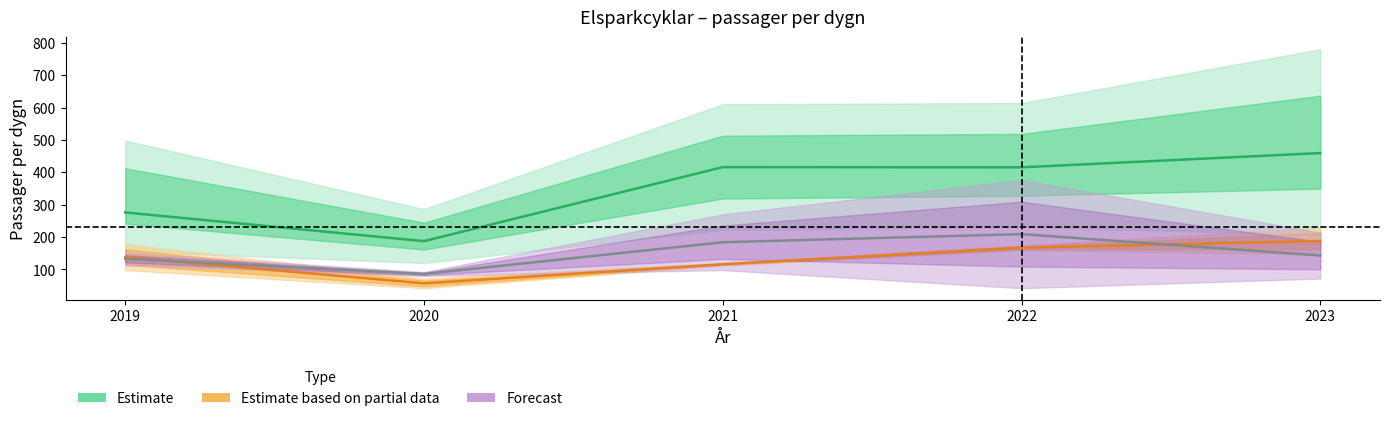

What value does the Estimate based on partial data series have at 2021?

116.0